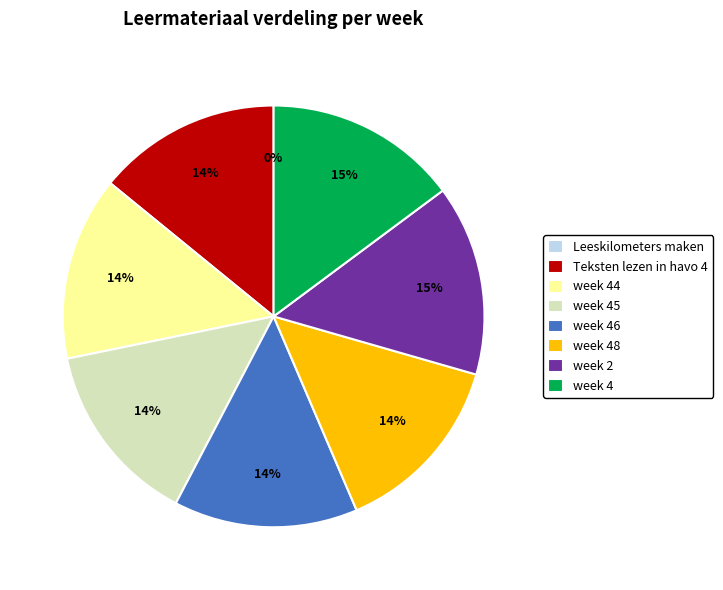

Is the sum of week 2 and week 48 greater than half?

No